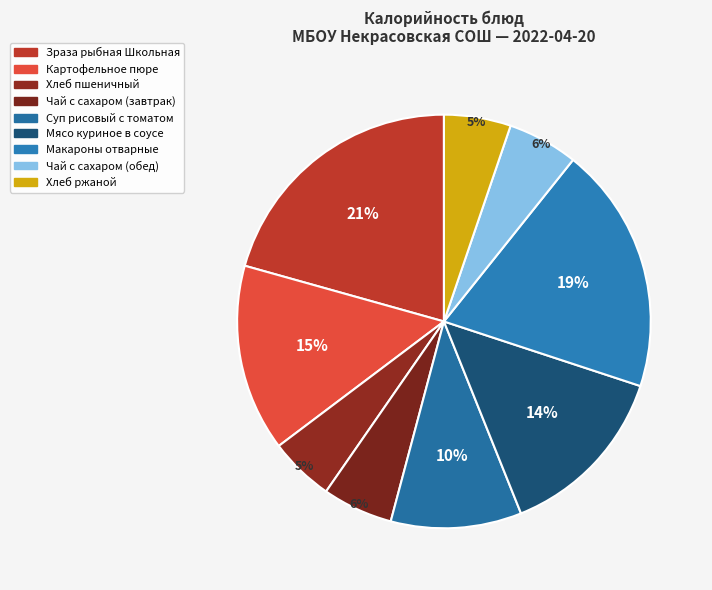

Is it true that Суп рисовый с томатом is 1% of the pie?

False